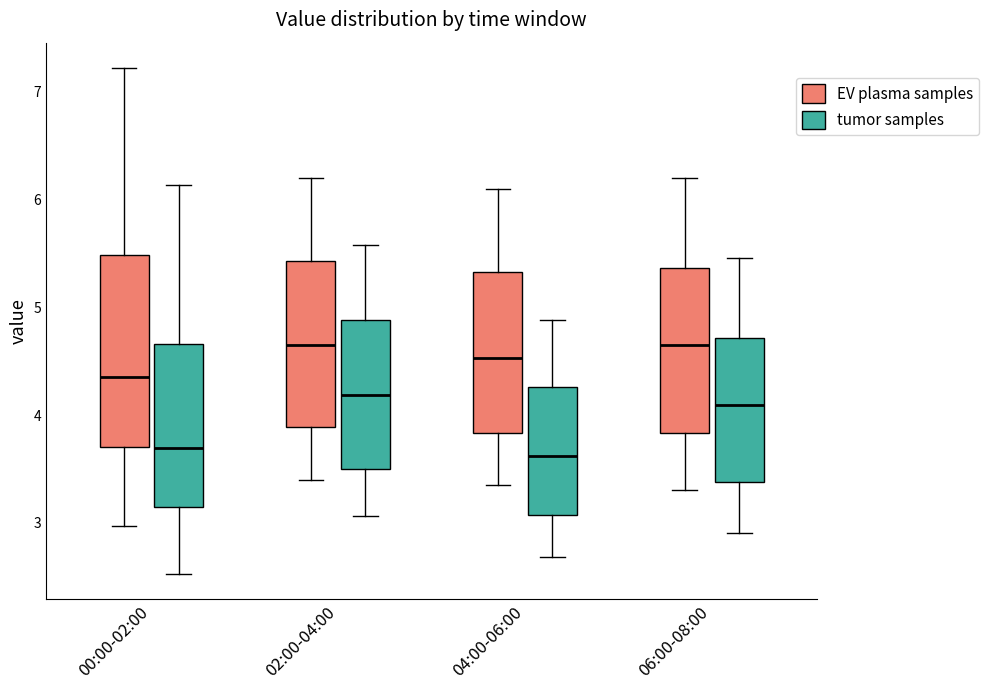

Reading left to right, read every box against the y-axis: the position of its median line, the range the box covers, and the ends of its whiskers. The values are not printed on the chart, so give them approximately, as read against the axis.

00:00-02:00 (EV plasma samples): median 4.4, box 3.7 to 5.5, whiskers 3.0 to 7.2
00:00-02:00 (tumor samples): median 3.7, box 3.1 to 4.7, whiskers 2.5 to 6.1
02:00-04:00 (EV plasma samples): median 4.7, box 3.9 to 5.4, whiskers 3.4 to 6.2
02:00-04:00 (tumor samples): median 4.2, box 3.5 to 4.9, whiskers 3.1 to 5.6
04:00-06:00 (EV plasma samples): median 4.5, box 3.8 to 5.3, whiskers 3.4 to 6.1
04:00-06:00 (tumor samples): median 3.6, box 3.1 to 4.3, whiskers 2.7 to 4.9
06:00-08:00 (EV plasma samples): median 4.7, box 3.8 to 5.4, whiskers 3.3 to 6.2
06:00-08:00 (tumor samples): median 4.1, box 3.4 to 4.7, whiskers 2.9 to 5.5